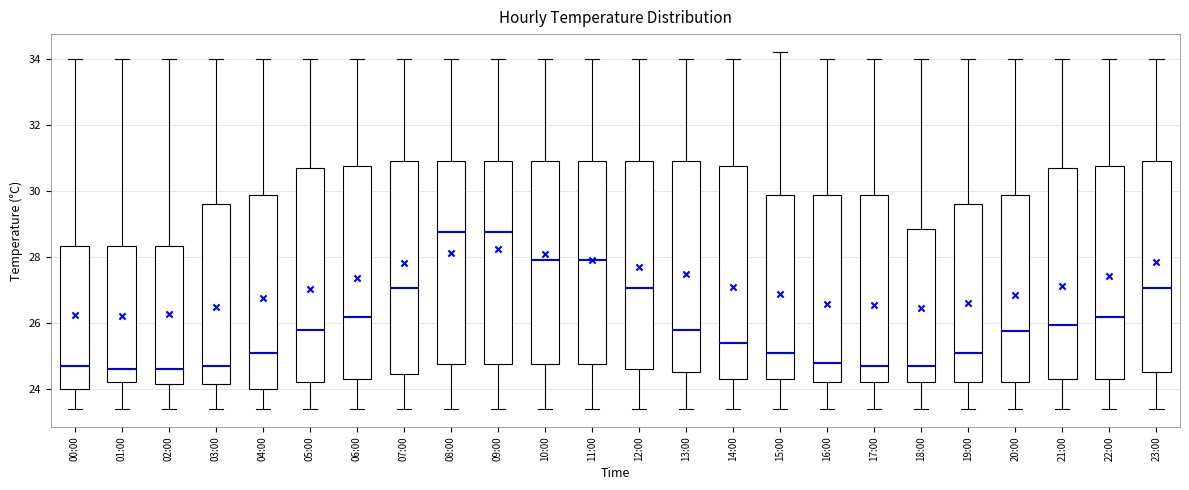

Reading left to right, transcribe this box plot: for each box, give where its median line is, the range the box spans, and where its two whiskers end, as read against the y-axis. The values are not printed on the chart, so give them approximately, as read against the axis.

00:00: median 24.8, box 24.0 to 28.4, whiskers 23.4 to 34.0
01:00: median 24.6, box 24.2 to 28.4, whiskers 23.4 to 34.0
02:00: median 24.6, box 24.2 to 28.4, whiskers 23.4 to 34.0
03:00: median 24.8, box 24.2 to 29.6, whiskers 23.4 to 34.0
04:00: median 25.2, box 24.0 to 29.8, whiskers 23.4 to 34.0
05:00: median 25.8, box 24.2 to 30.8, whiskers 23.4 to 34.0
06:00: median 26.2, box 24.4 to 30.8, whiskers 23.4 to 34.0
07:00: median 27.0, box 24.4 to 31.0, whiskers 23.4 to 34.0
08:00: median 28.8, box 24.8 to 31.0, whiskers 23.4 to 34.0
09:00: median 28.8, box 24.8 to 31.0, whiskers 23.4 to 34.0
10:00: median 28.0, box 24.8 to 31.0, whiskers 23.4 to 34.0
11:00: median 28.0, box 24.8 to 31.0, whiskers 23.4 to 34.0
12:00: median 27.0, box 24.6 to 31.0, whiskers 23.4 to 34.0
13:00: median 25.8, box 24.6 to 31.0, whiskers 23.4 to 34.0
14:00: median 25.4, box 24.4 to 30.8, whiskers 23.4 to 34.0
15:00: median 25.2, box 24.4 to 29.8, whiskers 23.4 to 34.2
16:00: median 24.8, box 24.2 to 29.8, whiskers 23.4 to 34.0
17:00: median 24.8, box 24.2 to 29.8, whiskers 23.4 to 34.0
18:00: median 24.8, box 24.2 to 28.8, whiskers 23.4 to 34.0
19:00: median 25.2, box 24.2 to 29.6, whiskers 23.4 to 34.0
20:00: median 25.8, box 24.2 to 29.8, whiskers 23.4 to 34.0
21:00: median 26.0, box 24.4 to 30.8, whiskers 23.4 to 34.0
22:00: median 26.2, box 24.4 to 30.8, whiskers 23.4 to 34.0
23:00: median 27.0, box 24.6 to 31.0, whiskers 23.4 to 34.0